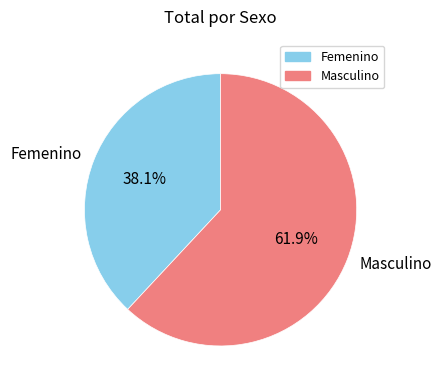

Rank the categories by value from lowest to highest.

Femenino, Masculino